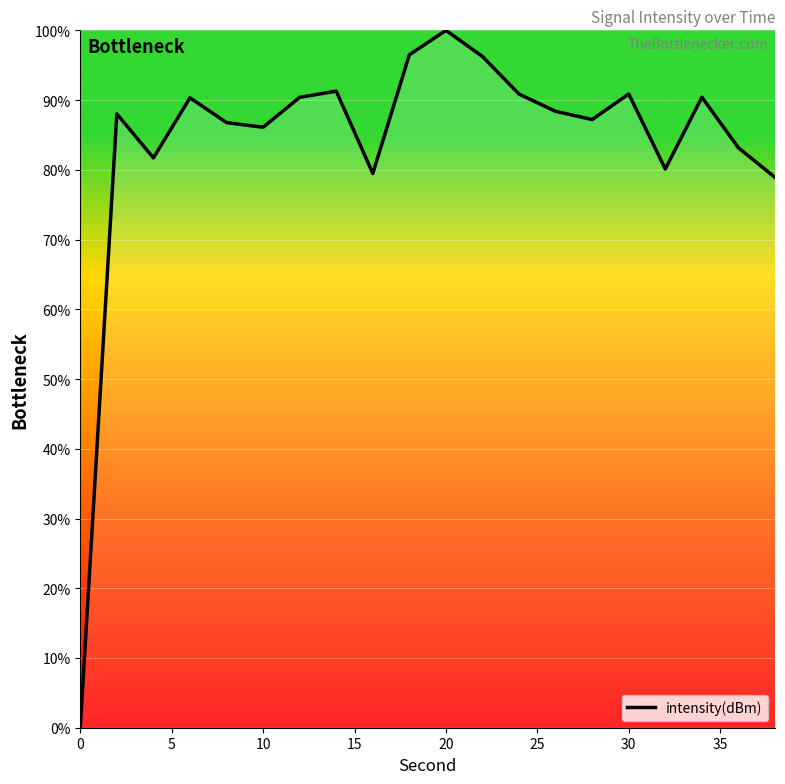

What is the maximum value shown in the chart?

100.0